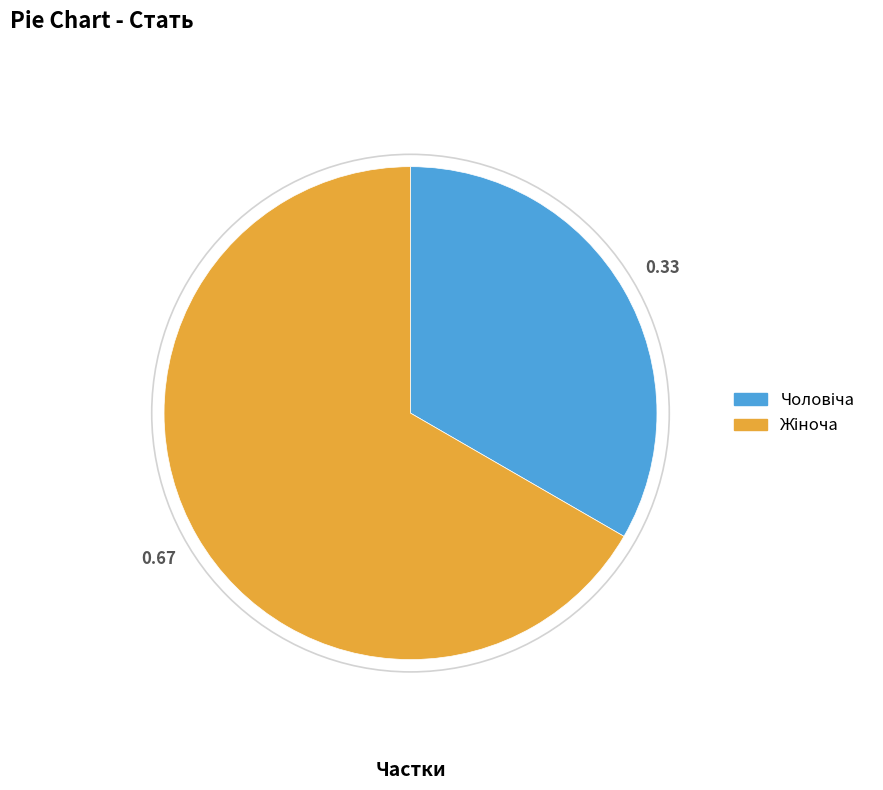

How many segments does this pie chart have?

2